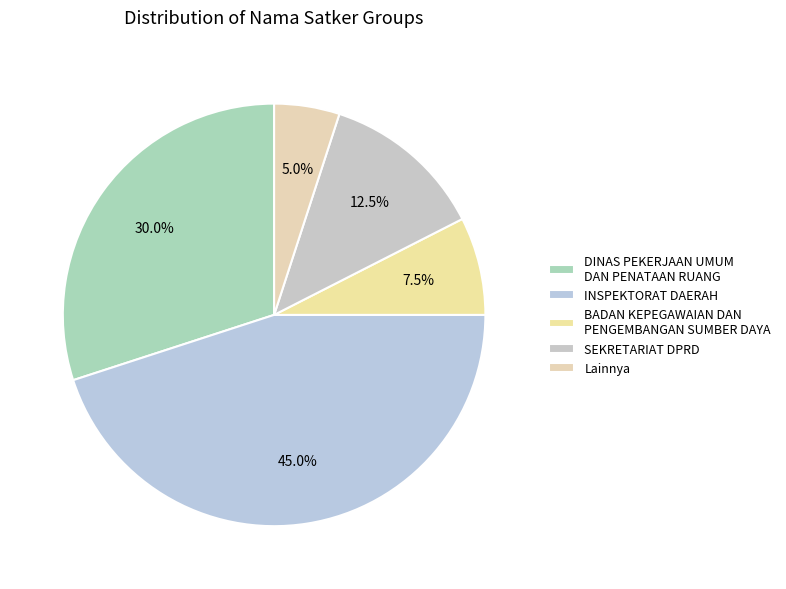

Rank the categories by value from highest to lowest.

INSPEKTORAT DAERAH, DINAS PEKERJAAN UMUM DAN PENATAAN RUANG, SEKRETARIAT DPRD, BADAN KEPEGAWAIAN DAN PENGEMBANGAN SUMBER DAYA, Lainnya